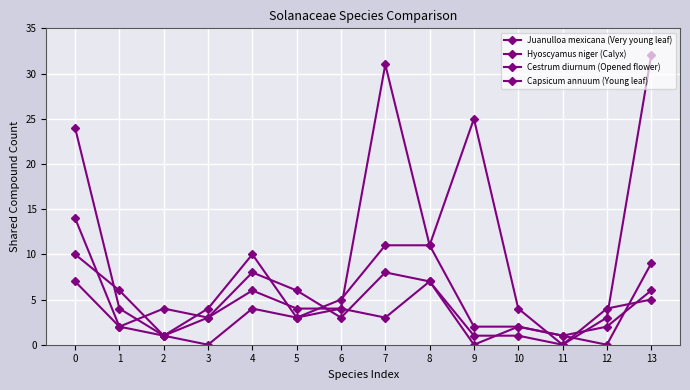

True or false: Hyoscyamus niger (Calyx) has more than 0 interior local peaks.

True